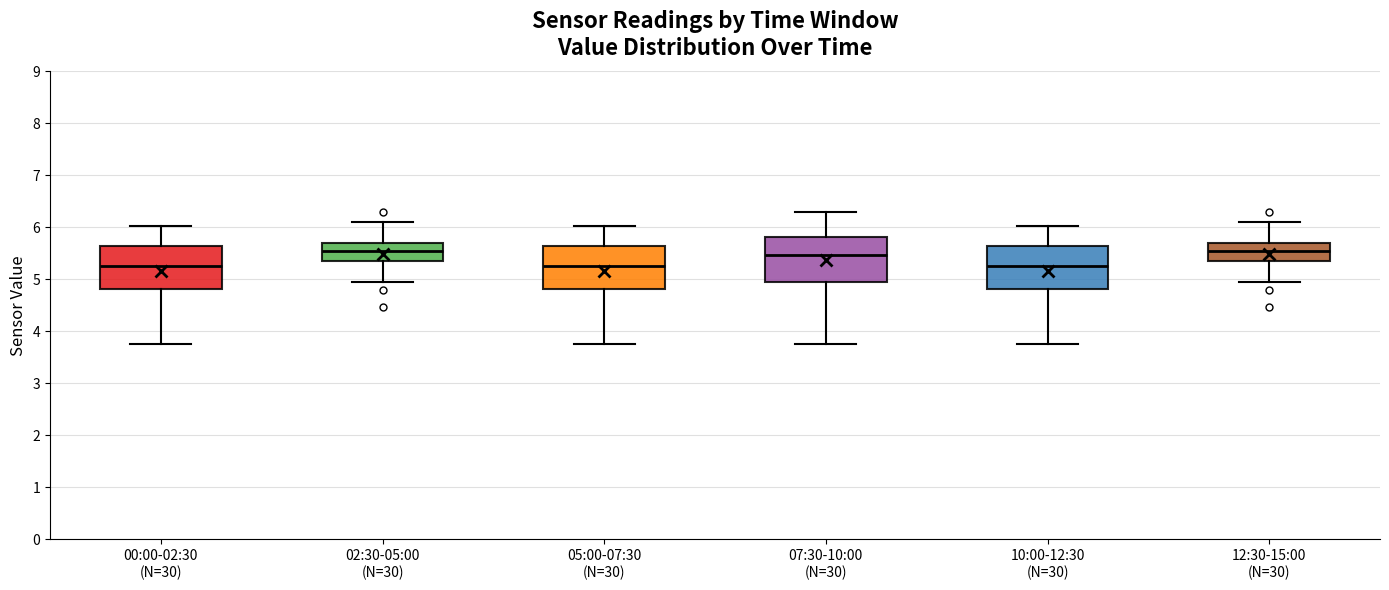

Where does the lower whisker of the box for 12:30-15:00 (N=30) end on the y-axis? The values are not printed on the chart, so give them approximately, as read against the axis.

5.0